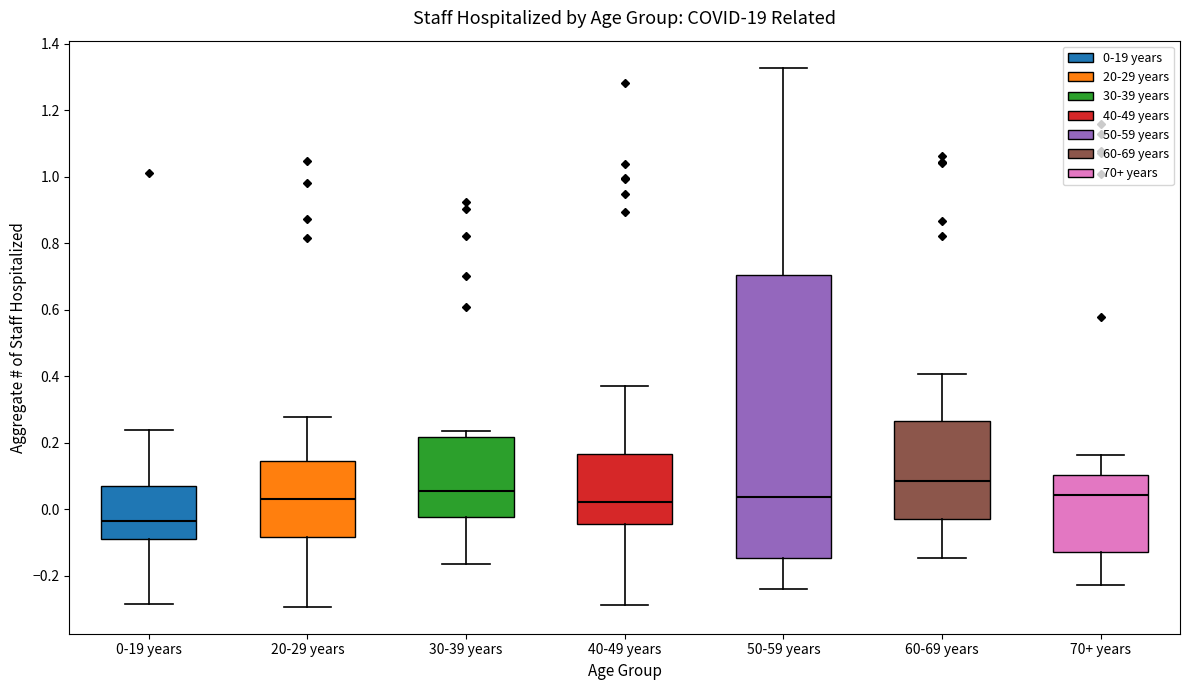

Reading left to right, read every box against the y-axis: the position of its median line, the range the box covers, and the ends of its whiskers. The values are not printed on the chart, so give them approximately, as read against the axis.

0-19 years: median -0.04, box -0.08 to 0.06, whiskers -0.28 to 0.24
20-29 years: median 0.04, box -0.08 to 0.14, whiskers -0.30 to 0.28
30-39 years: median 0.06, box -0.02 to 0.22, whiskers -0.16 to 0.24
40-49 years: median 0.02, box -0.04 to 0.16, whiskers -0.28 to 0.36
50-59 years: median 0.04, box -0.14 to 0.70, whiskers -0.24 to 1.32
60-69 years: median 0.08, box -0.04 to 0.26, whiskers -0.14 to 0.40
70+ years: median 0.04, box -0.12 to 0.10, whiskers -0.22 to 0.16